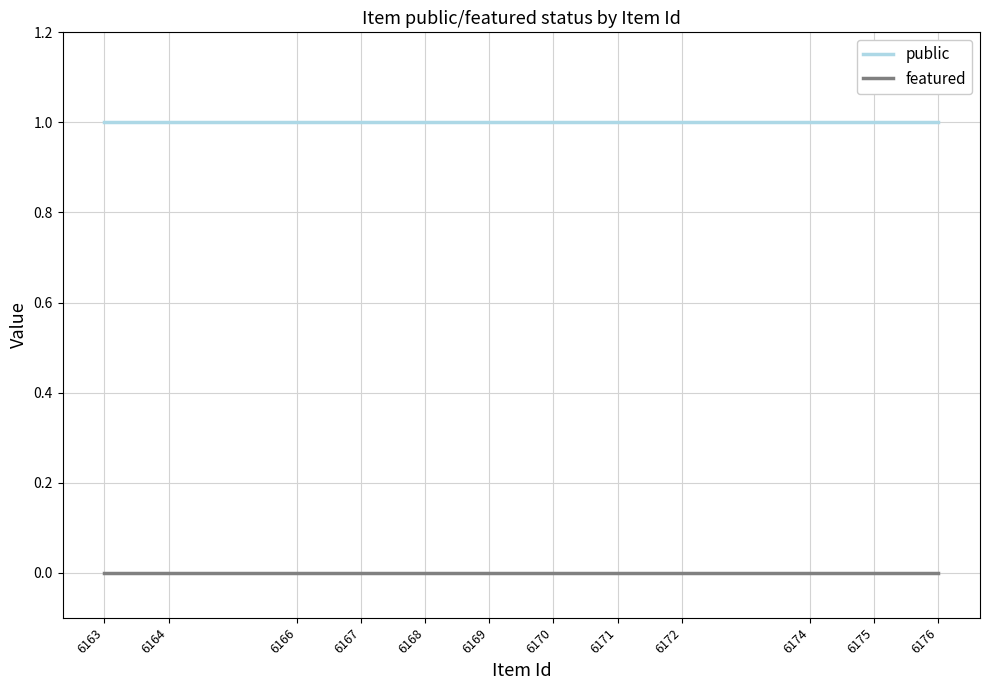

What is the spread (max minus min) of values at 6176?

1